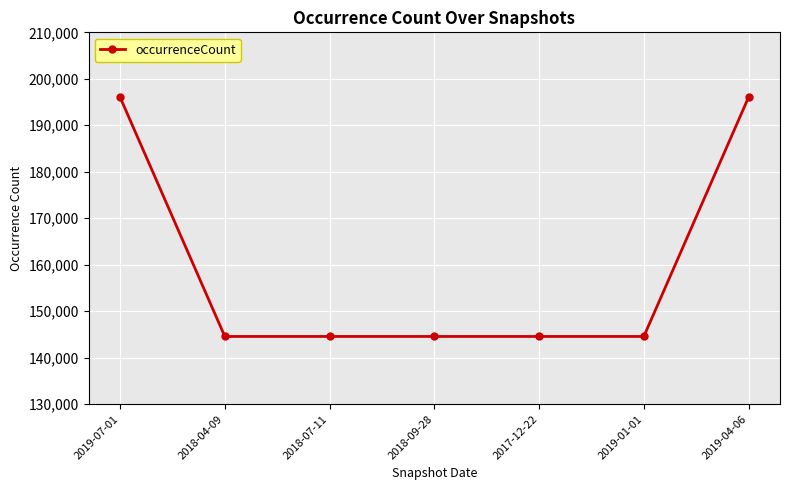

Reading right to left, list all the values displayed in this chart.

2019-04-06=196040	2019-01-01=144568	2017-12-22=144568	2018-09-28=144568	2018-07-11=144568	2018-04-09=144568	2019-07-01=196040